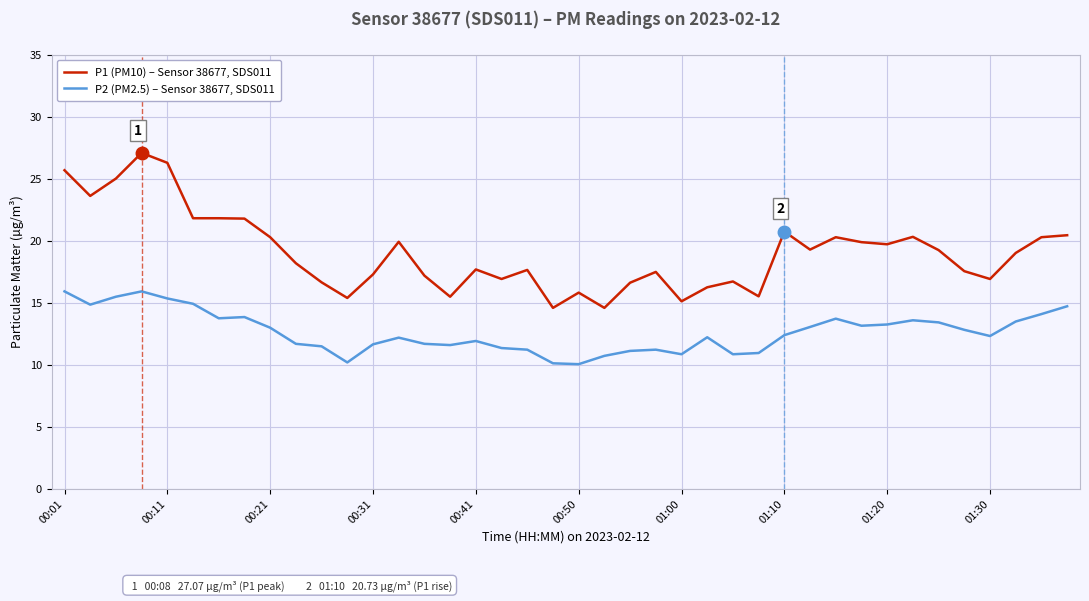

Rank the series by their average value, from lowest to highest.

P2 (PM2.5) – Sensor 38677, SDS011, P1 (PM10) – Sensor 38677, SDS011